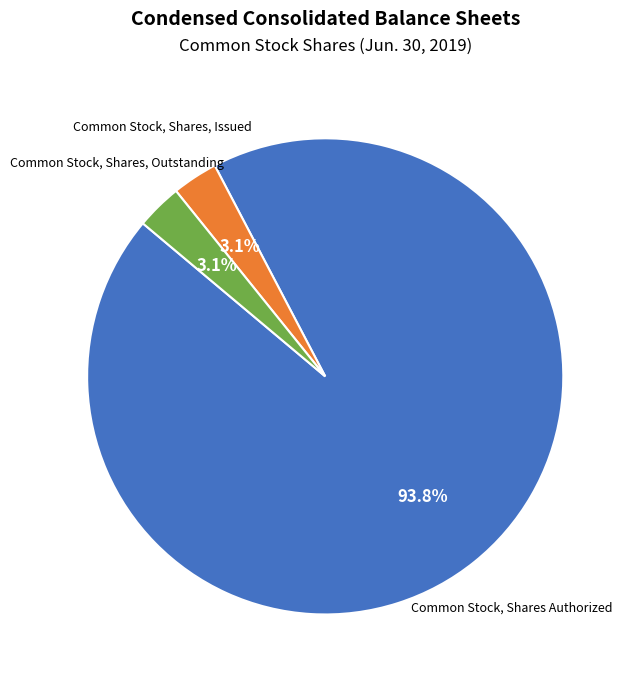

Which category accounts for the majority?

Common Stock, Shares Authorized